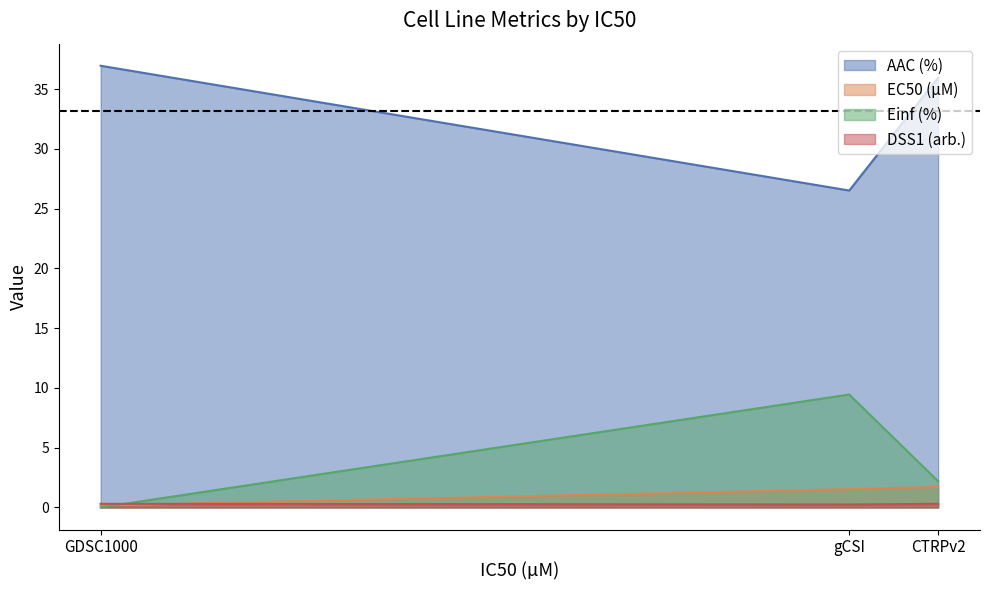

Is it true that DSS1 (arb.) equals 0.2 at GDSC1000?

False